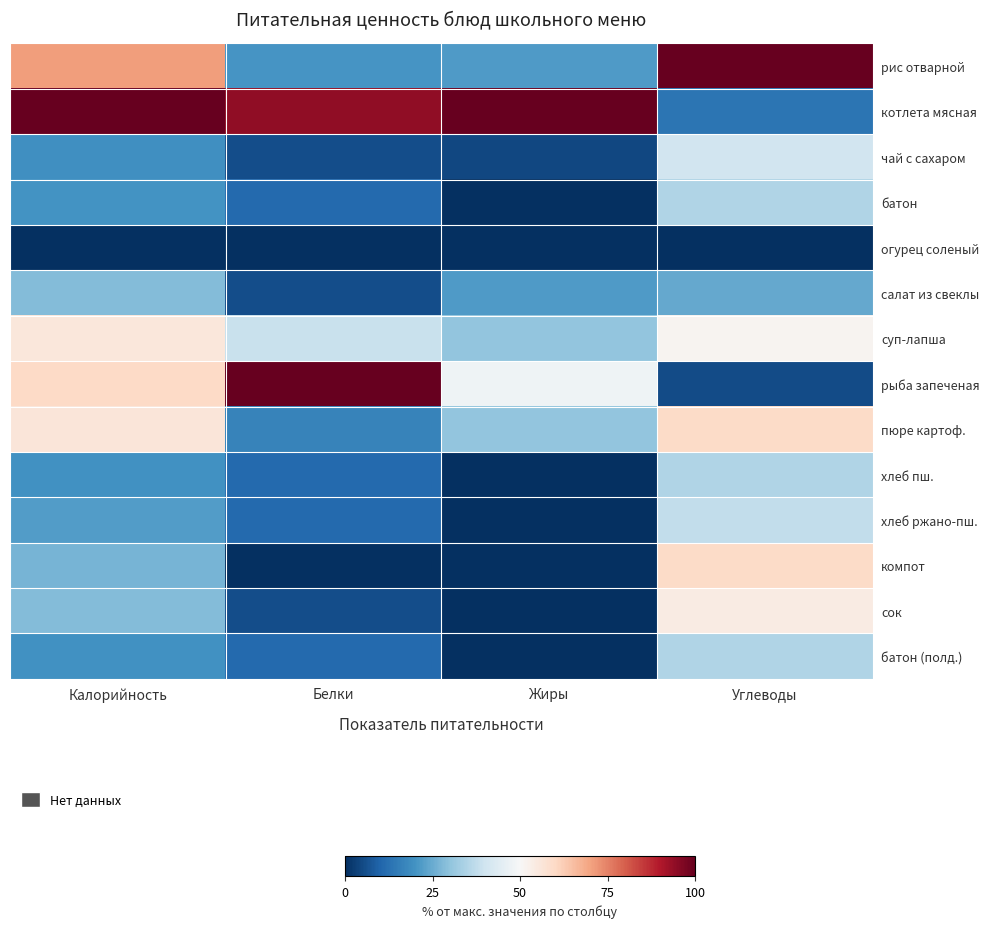

At which category is the sum across all series the highest?

Углеводы